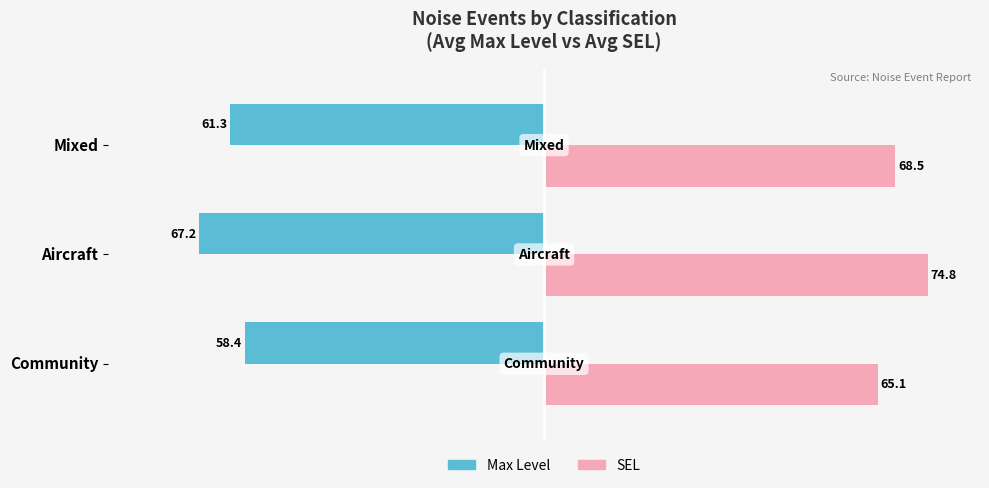

Between Community and Mixed, which series saw the biggest shift?

SEL